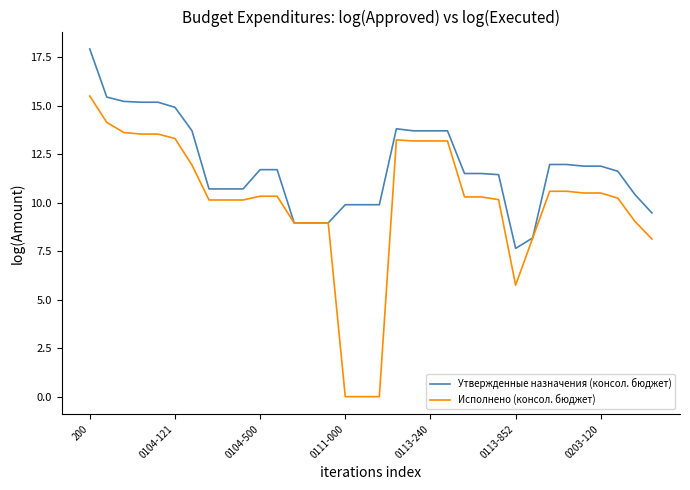

Which series has the largest total across all categories?

Утвержденные назначения (консол. бюджет)